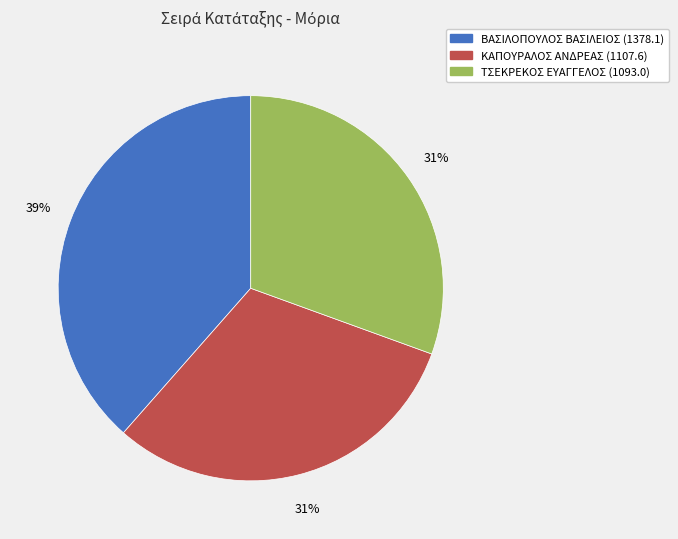

How many slices are in this pie chart?

3